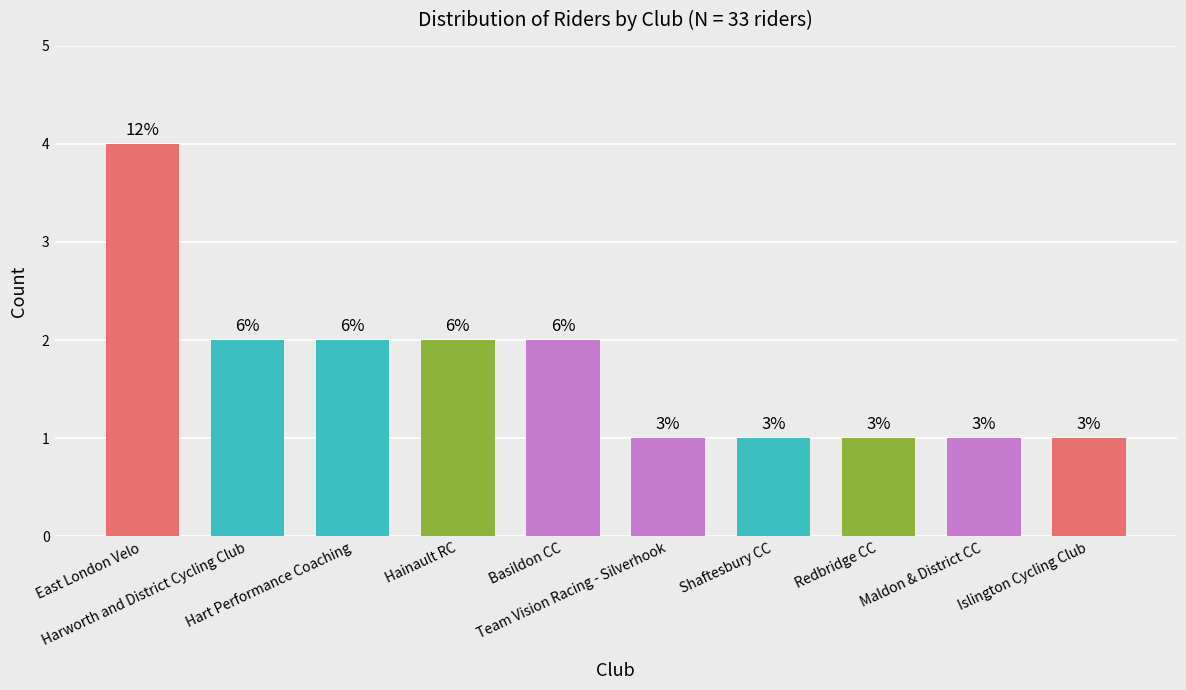

Is it true that the value at East London Velo is 4?

True